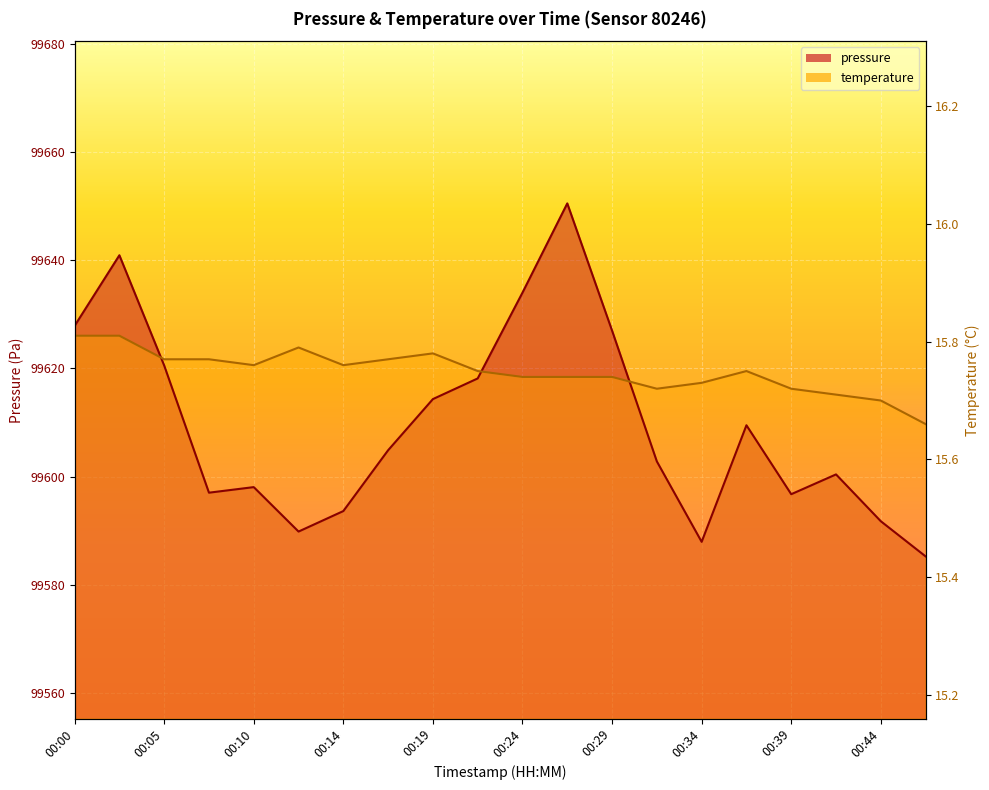

Rank the series by their maximum value, from lowest to highest.

temperature, pressure